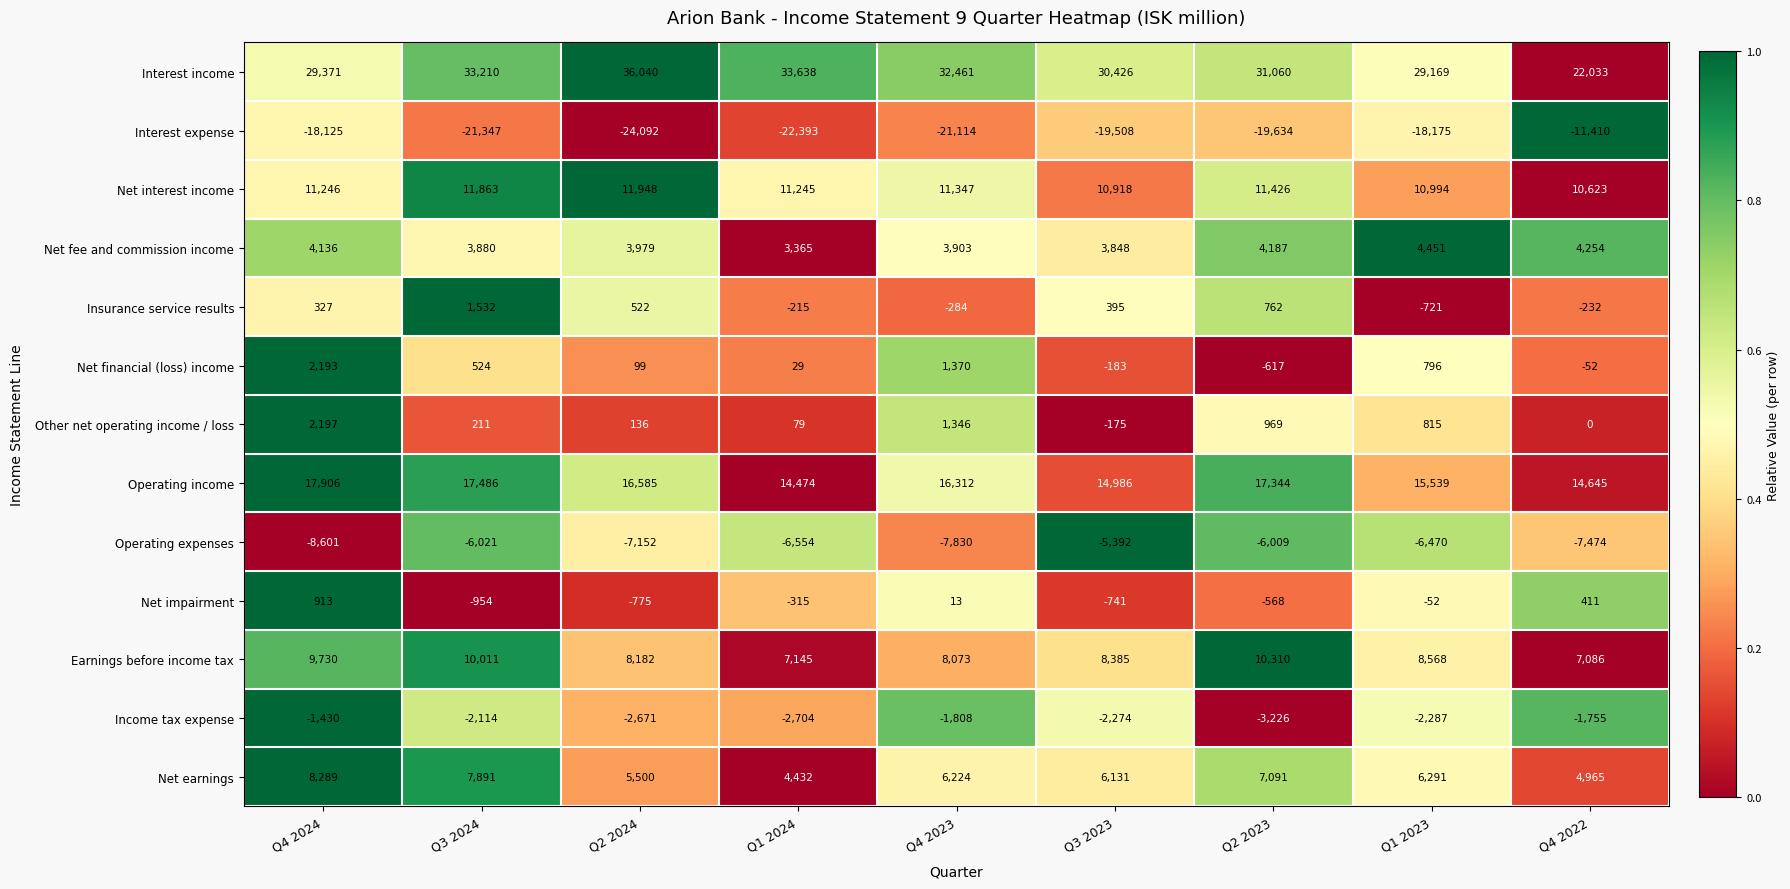

At which label does Income tax expense first exceed -2274?

Q4 2024